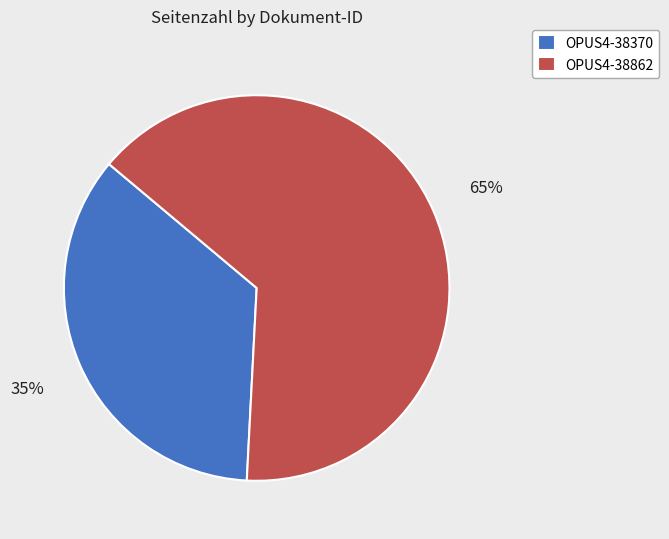

Rank the categories by value from highest to lowest.

OPUS4-38862, OPUS4-38370